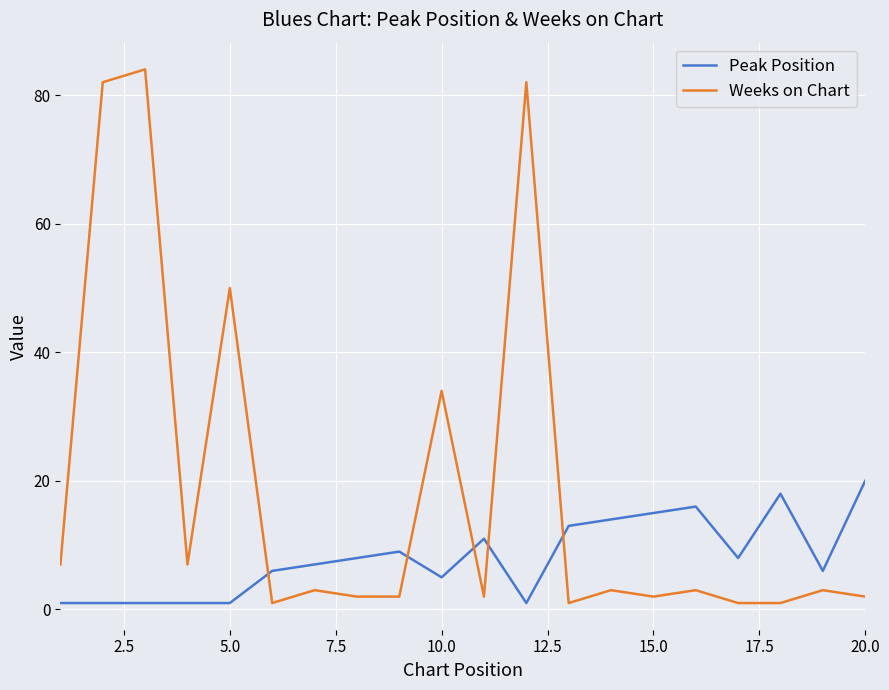

What is the difference between the maximum and minimum values in the Weeks on Chart series?

83